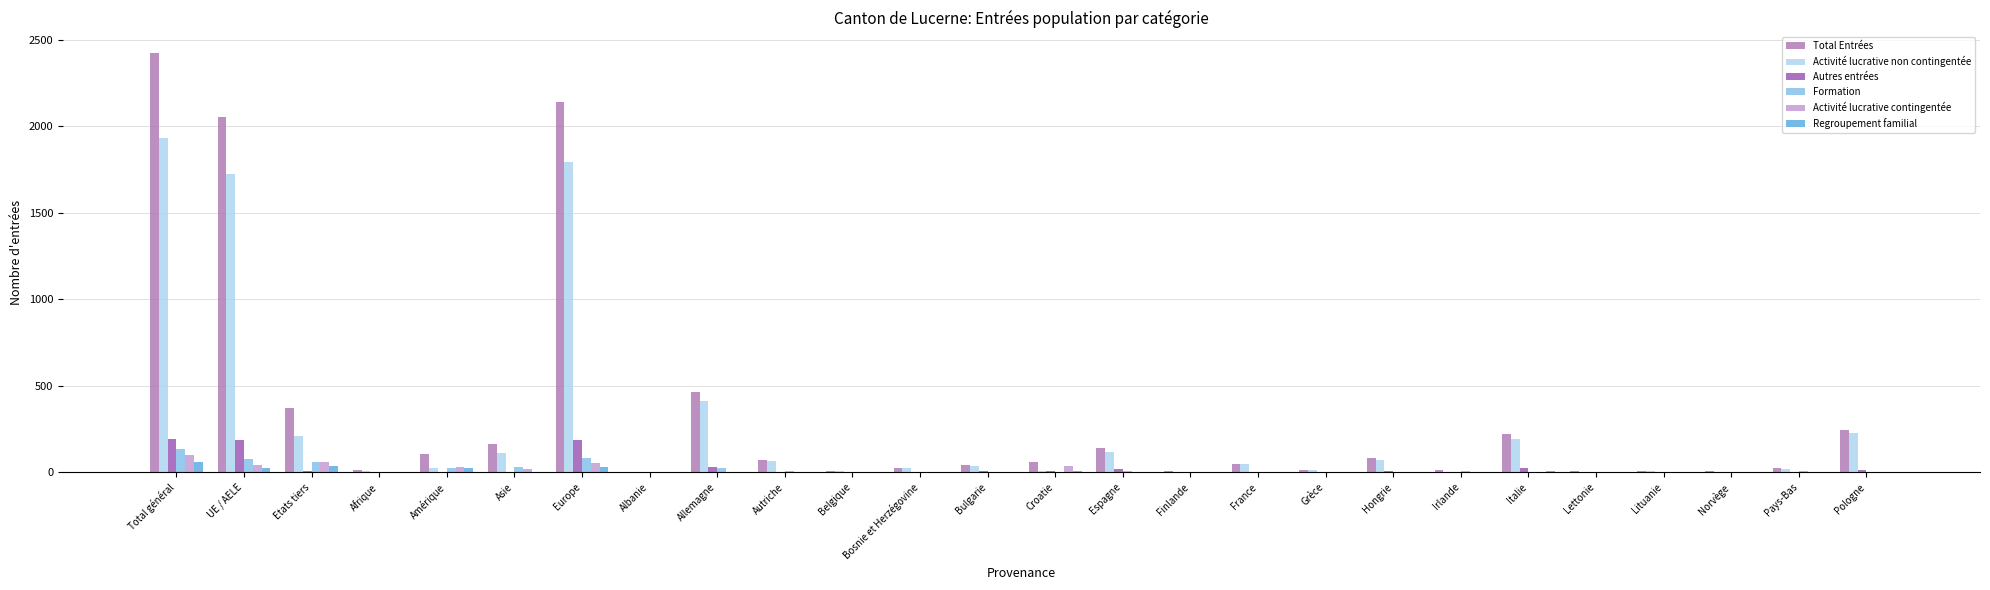

Count the number of categories in the chart.

26